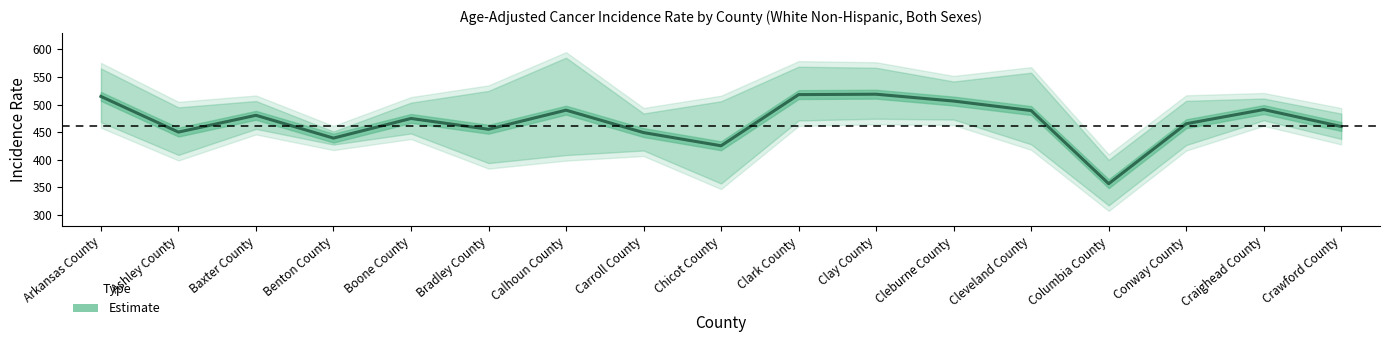

Approximately how many times larger is the value at Benton County compared to Baxter County?

0.9